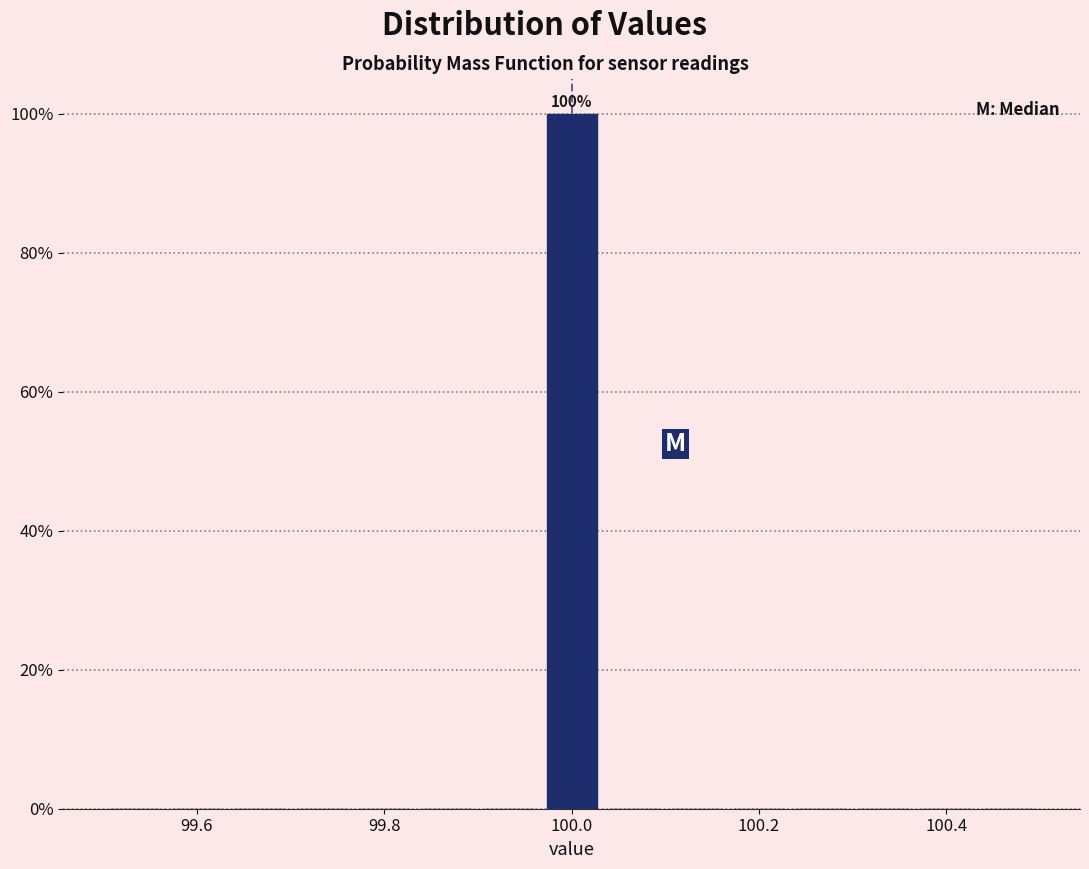

Around what value on the x-axis is the tallest bar? Give the approximate position of its centre, as read against the axis.

100.00